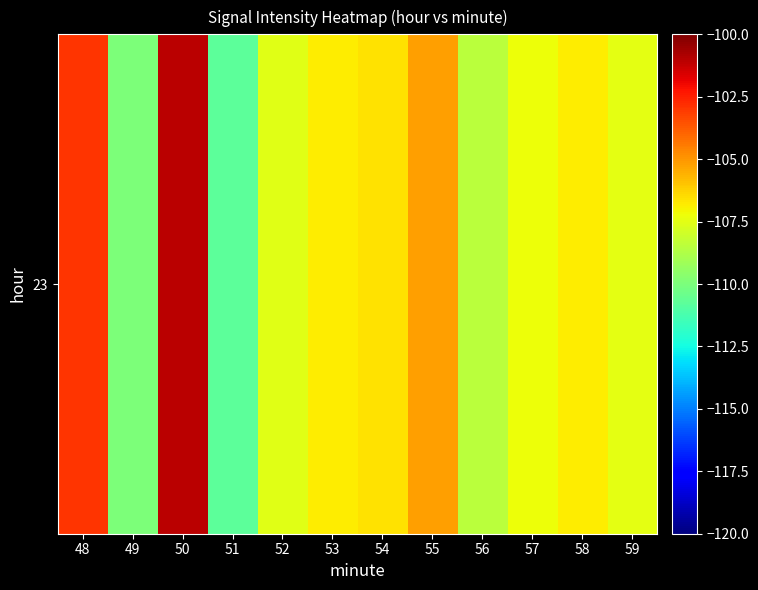

Reading left to right, what are all the values shown in this chart?

48=-102.9	49=-110.0	50=-101.0	51=-110.8	52=-107.6	53=-106.8	54=-106.6	55=-105.2	56=-108.5	57=-107.2	58=-106.8	59=-107.5